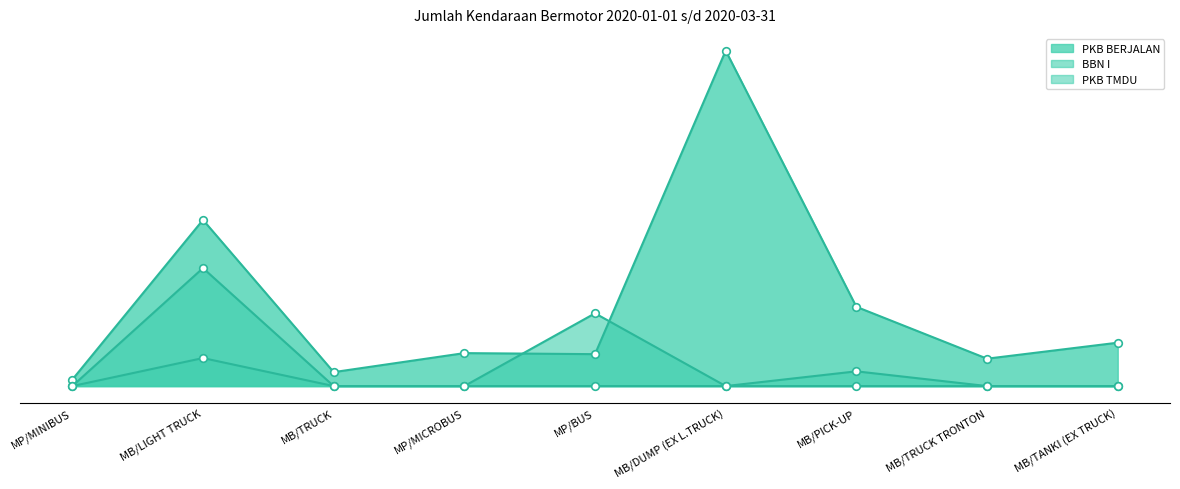

What is the total value across all series at MB/LIGHT TRUCK?

99230432